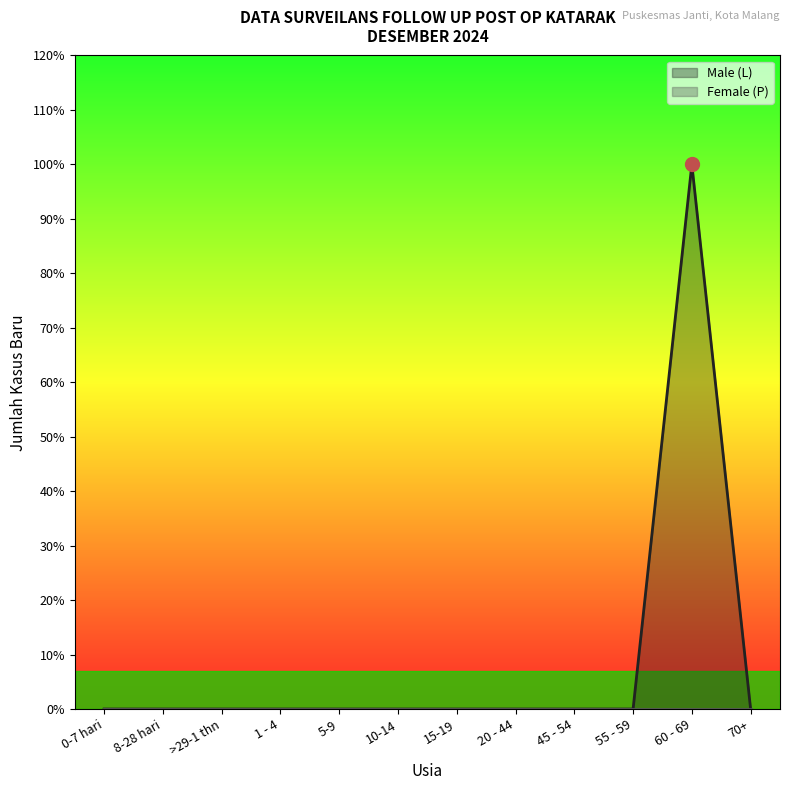

Which category has the highest value across all series?

60 - 69